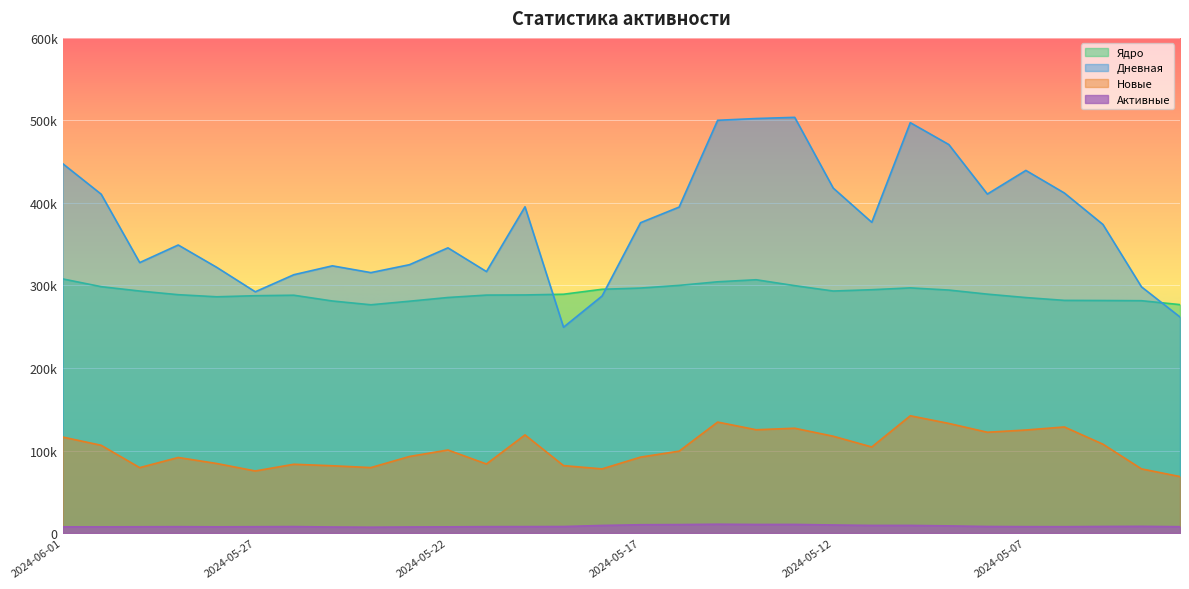

What is the minimum value for Ядро?

276592